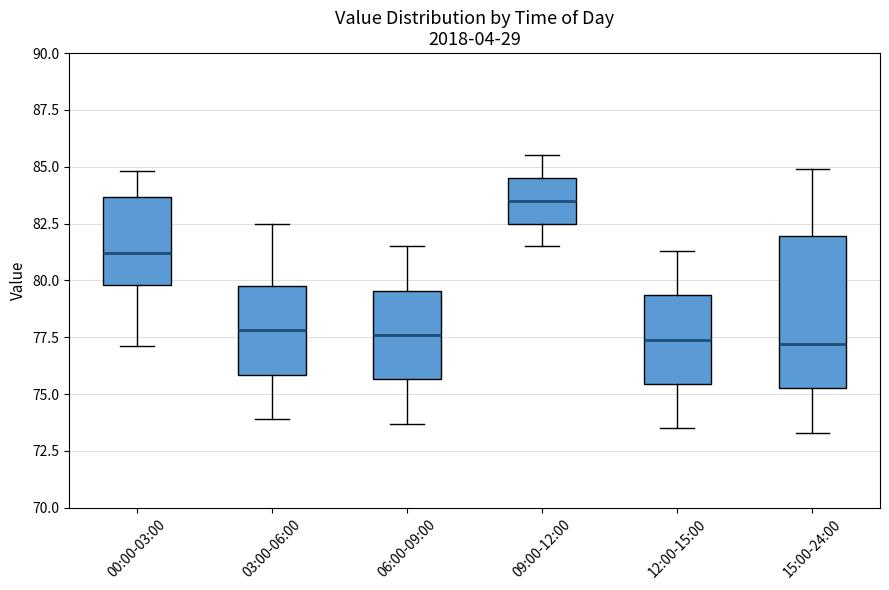

Where does the lower whisker of the box for 15:00-24:00 end on the y-axis? The values are not printed on the chart, so give them approximately, as read against the axis.

73.5